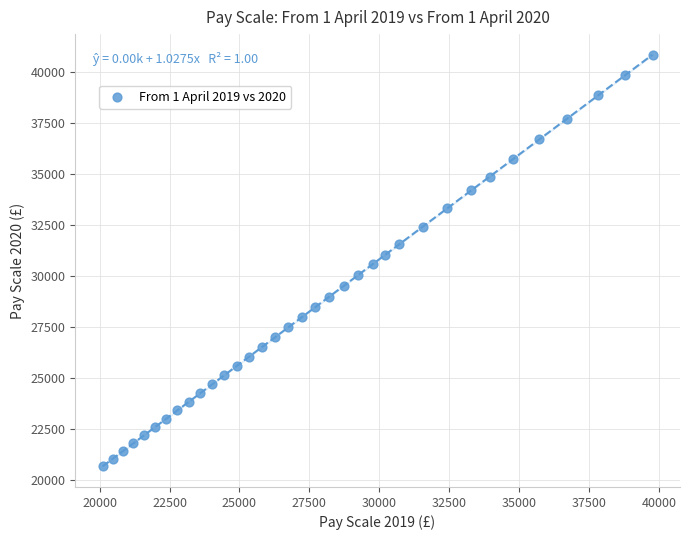

What is the range of X values (max minus min)?

19671